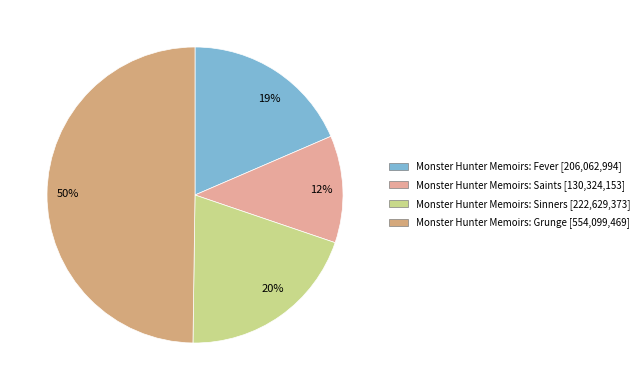

Rank the categories by value from highest to lowest.

50%, 20%, 19%, 12%